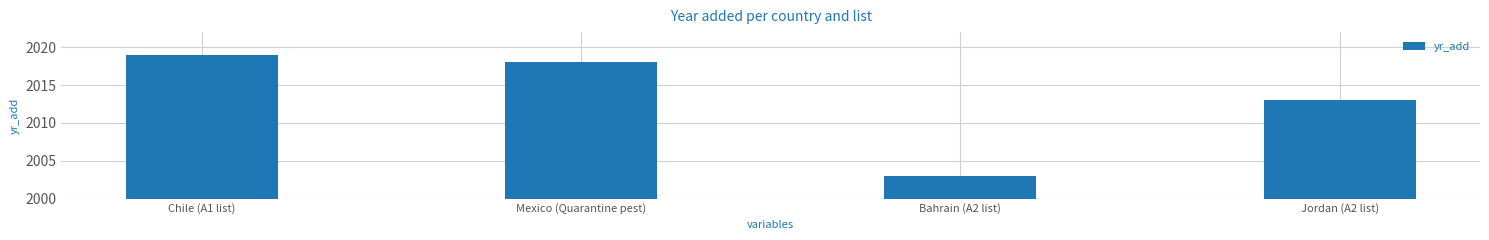

What is the value of the 1st bar from the left?

2019